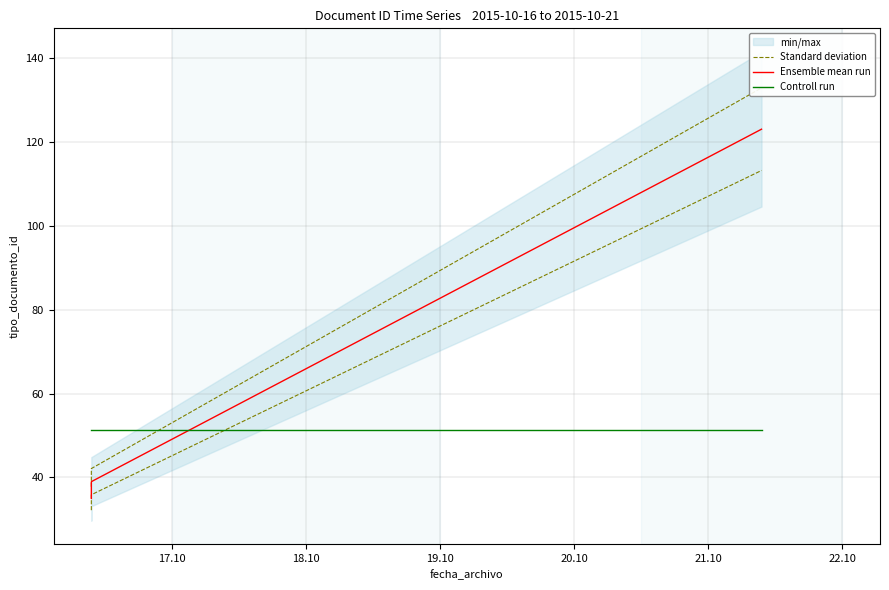

True or false: Controll run has more than 1 points higher than both neighbors.

False